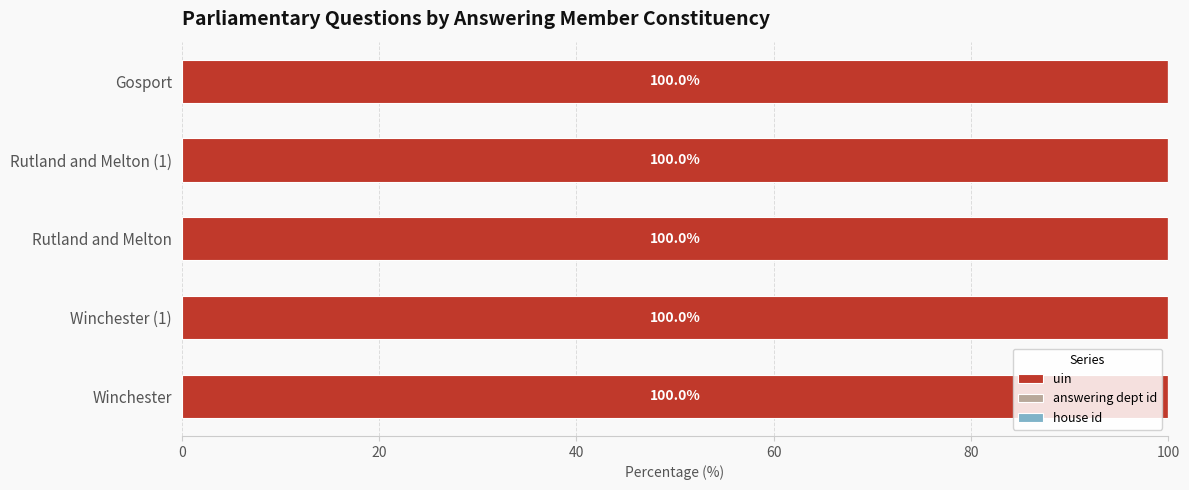

What is the sum of all uin values?

500.0